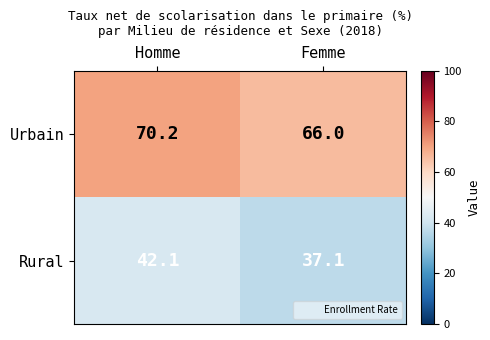

Reading left to right, what are all the values shown in this chart?

Urbain: 70.2	66.0
Rural: 42.1	37.1